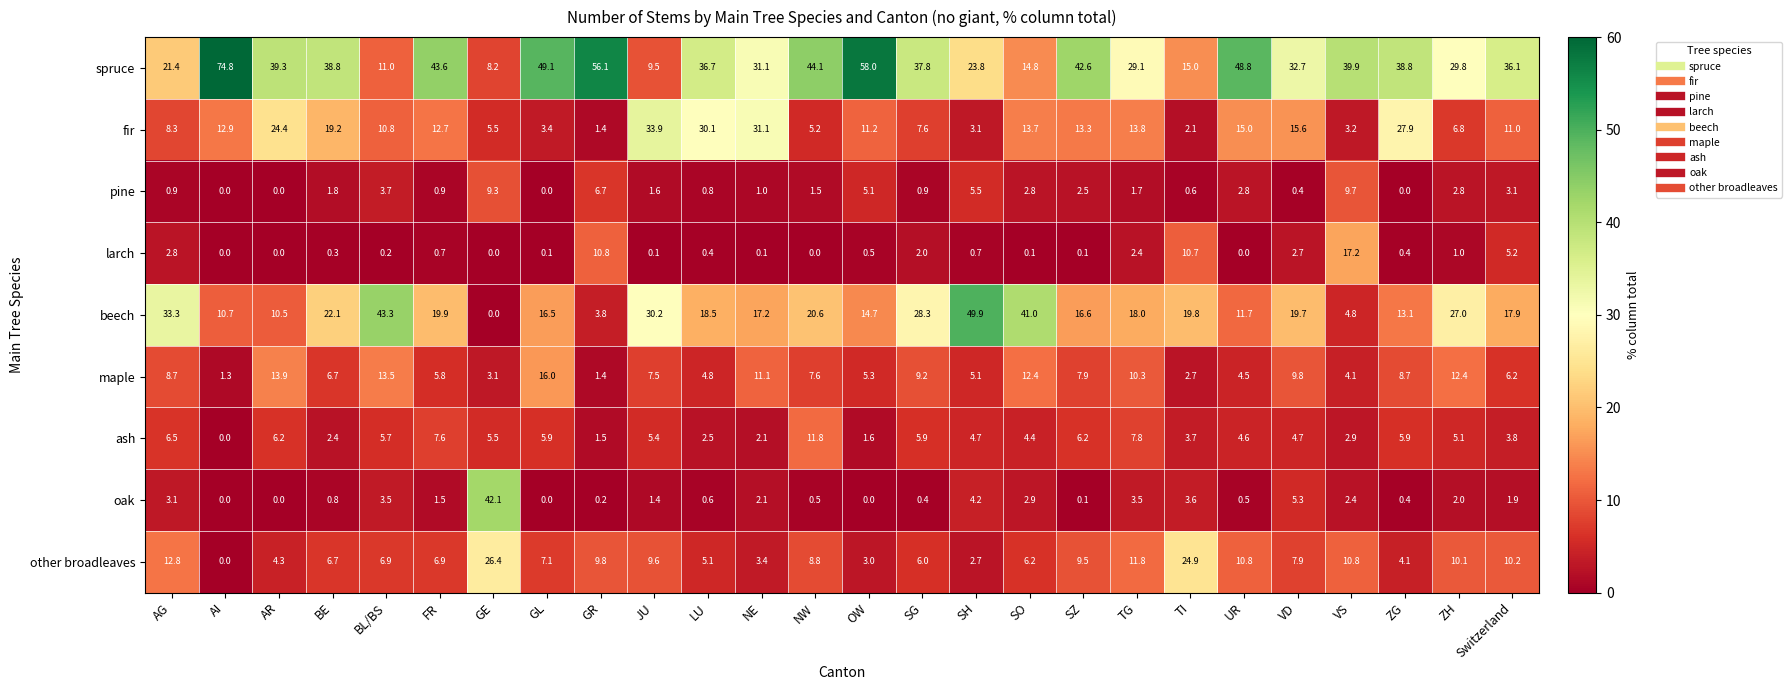

What is the difference between the maximum and second lowest values in the fir series?

31.8